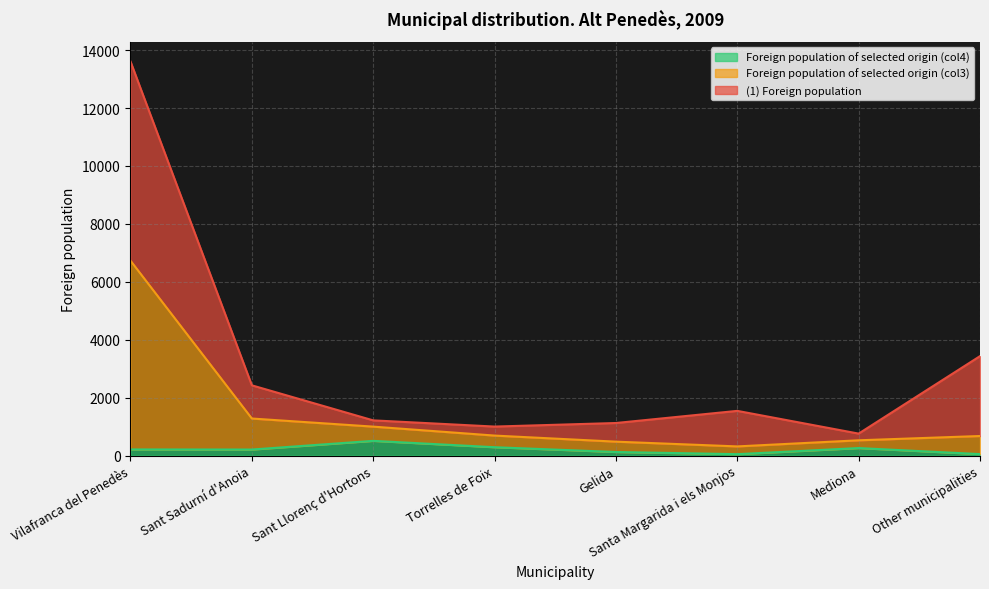

List the series in order of their overall mean, lowest first.

Foreign population of selected origin (col4), Foreign population of selected origin (col3), (1) Foreign population